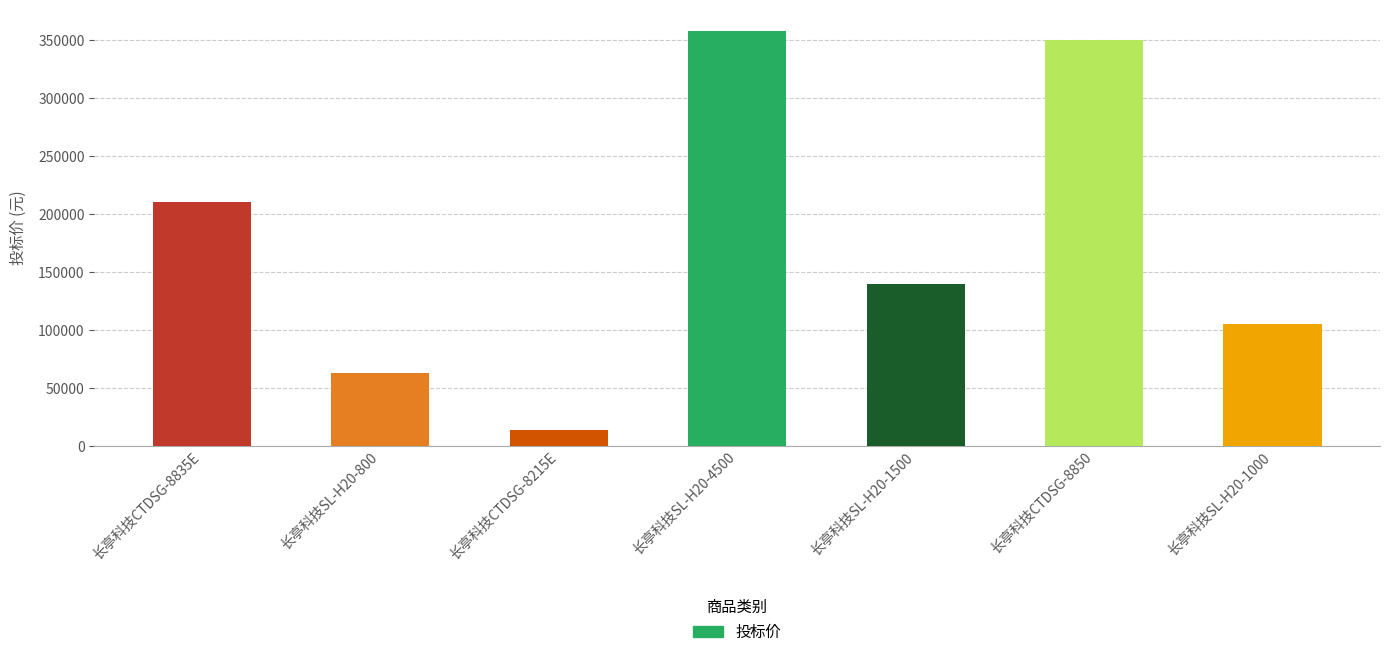

What is the label of the 7th bar from the right?

长亭科技CTDSG-8835E